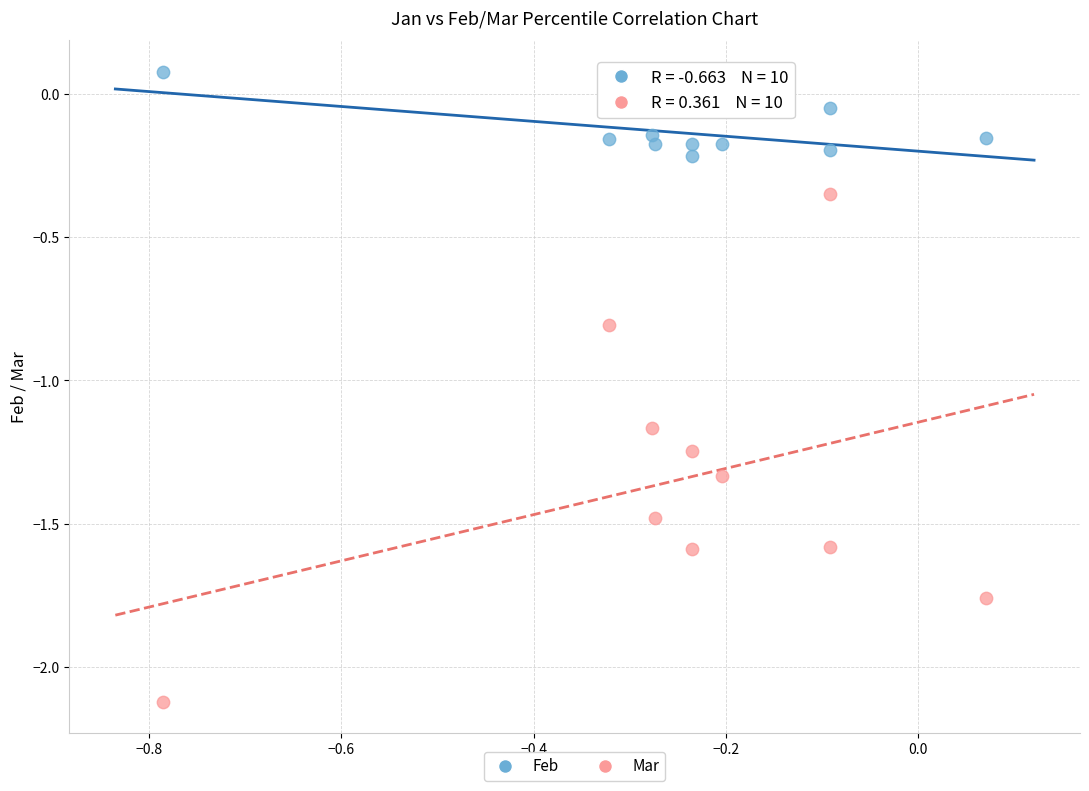

Across all data points, what is the range of X values (max minus min)?

0.9